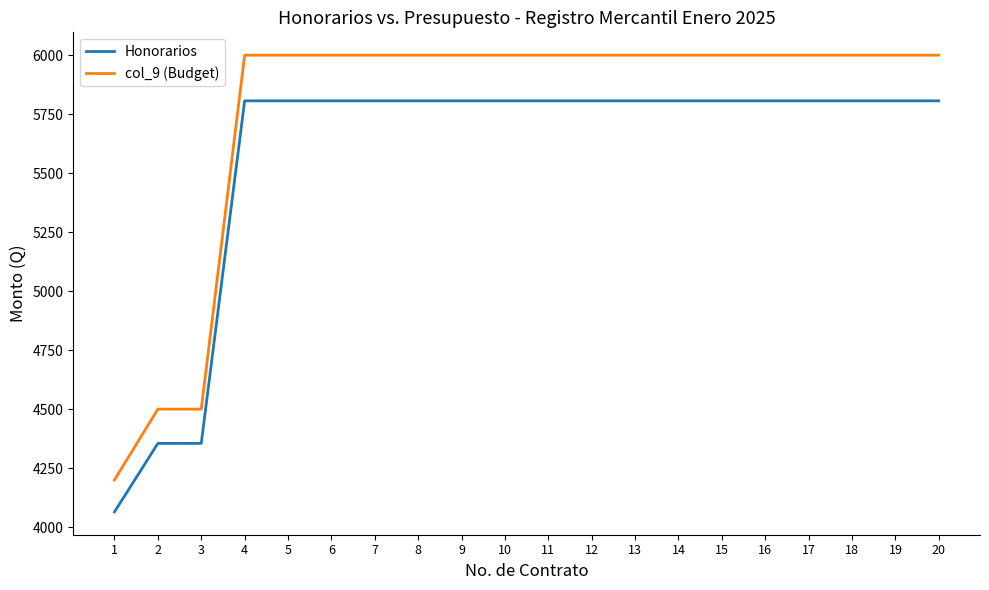

The value of Honorarios at 14 is 2957.3. True or false?

False